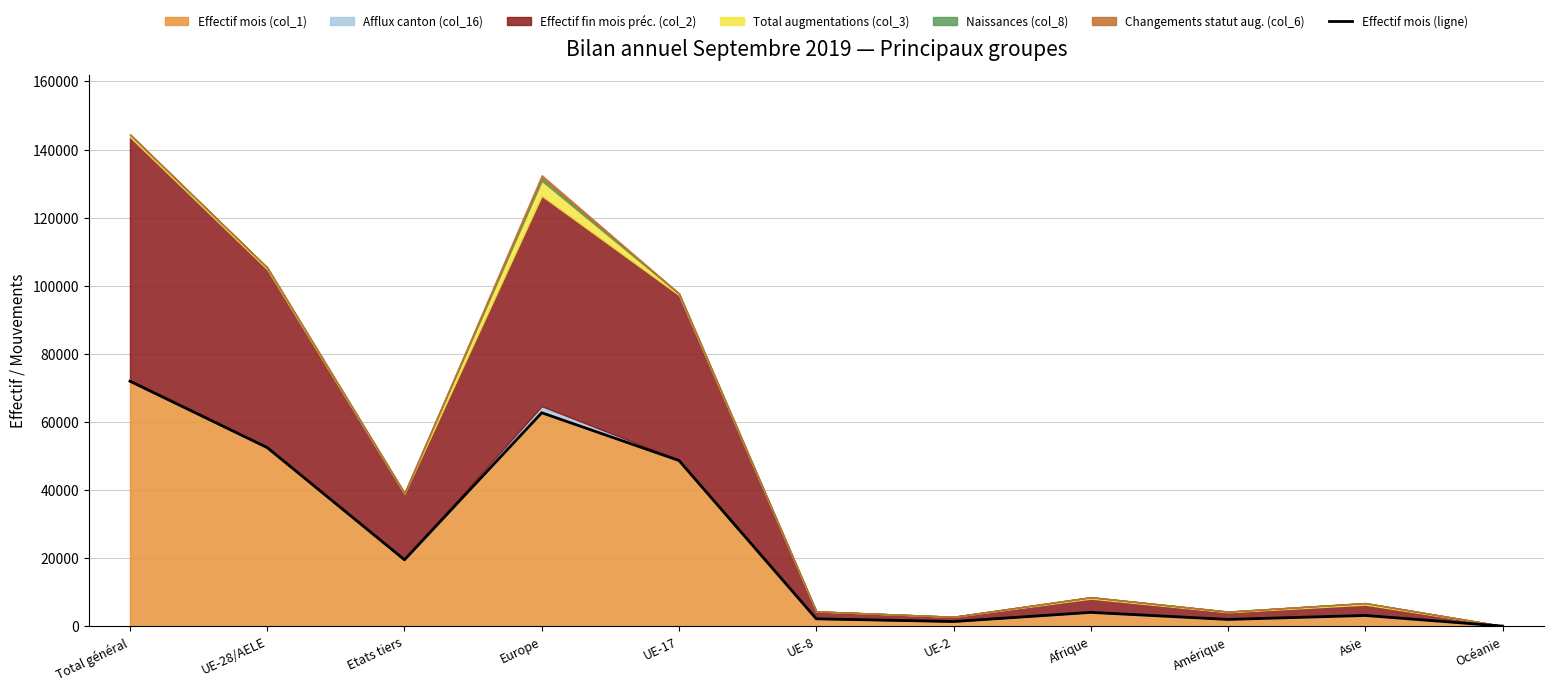

What value does the data have at Amérique, to the nearest 100?

2000